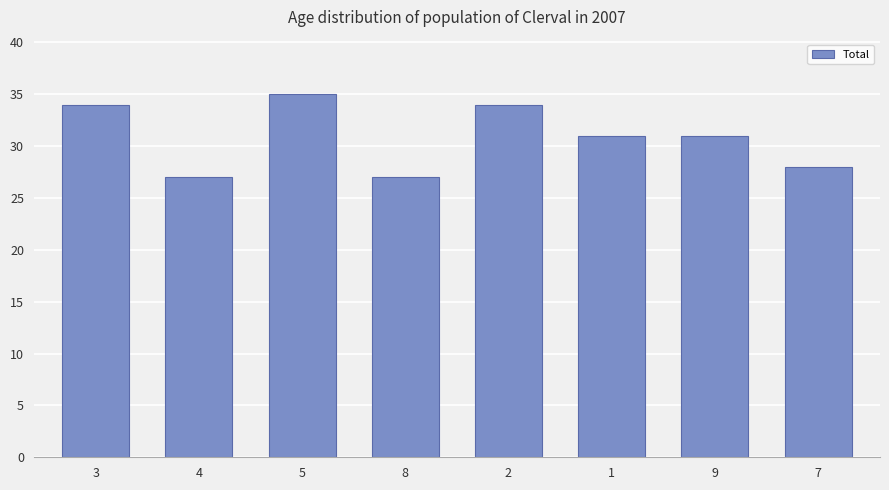

True or false: the data shows 35 at 5.

True